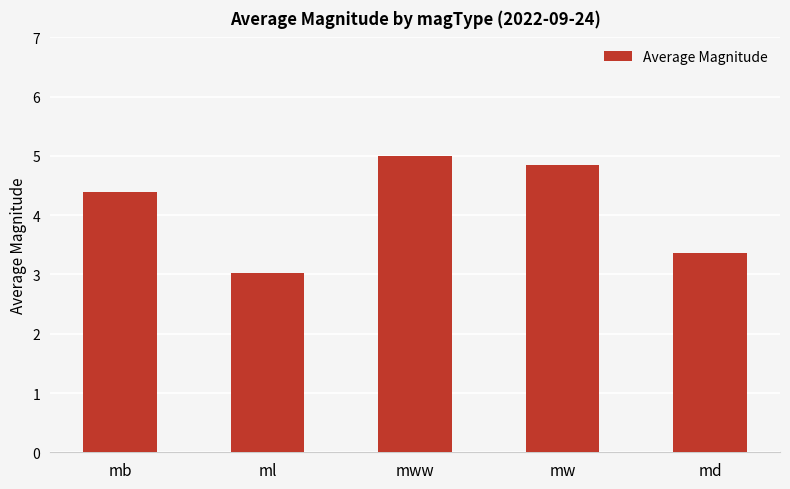

What is the label of the 2nd bar from the left?

ml